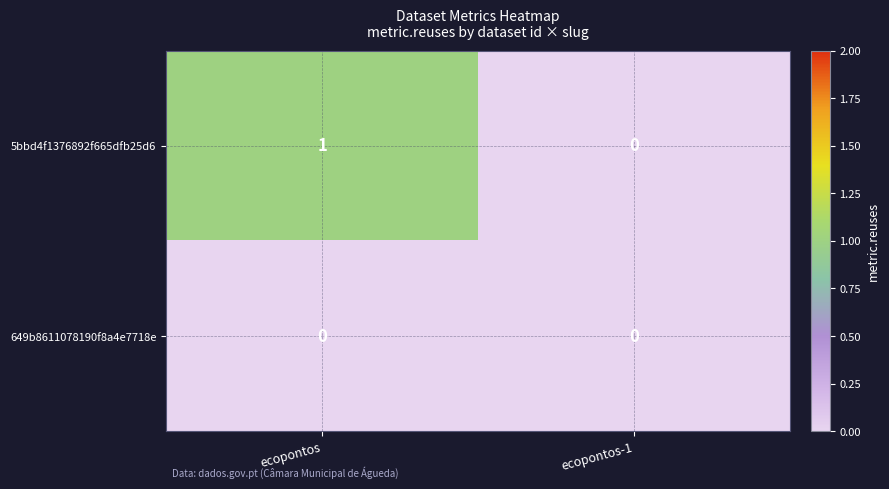

Between ecopontos and ecopontos-1, which series saw the biggest shift?

5bbd4f1376892f665dfb25d6